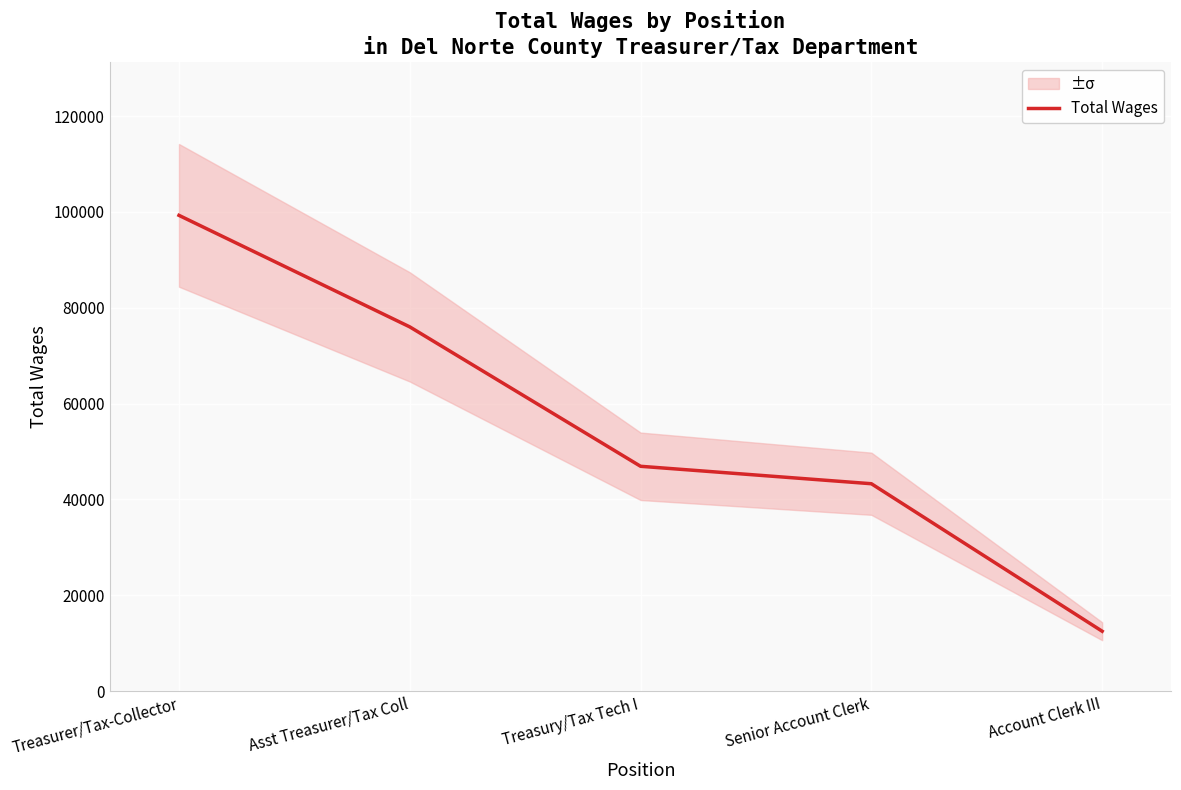

Read the value at Treasury/Tax Tech I, to the nearest 100.

46900